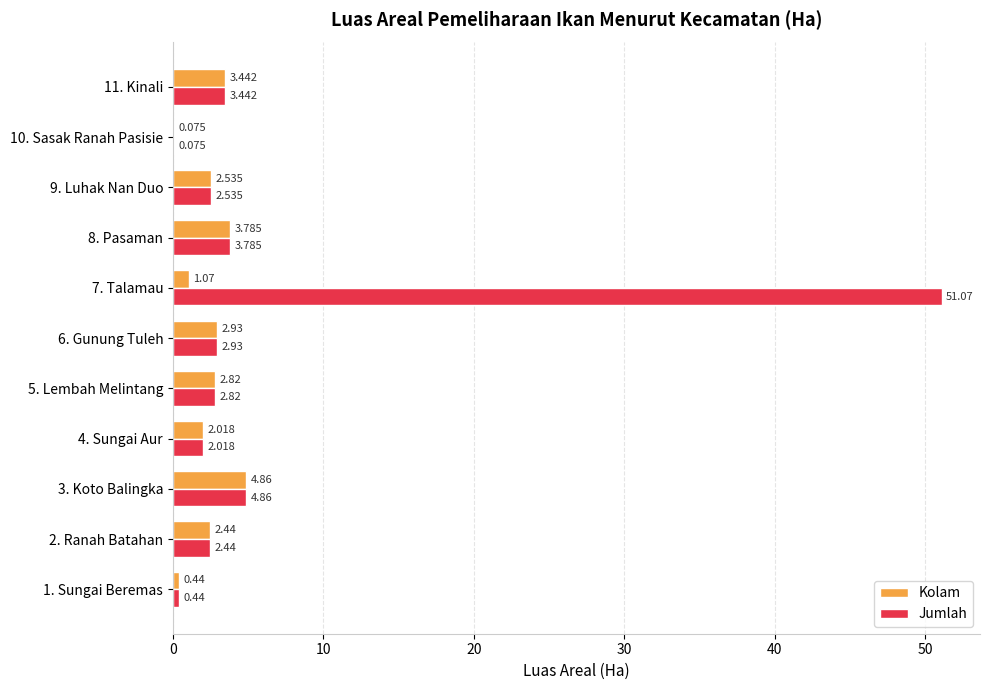

Which series has the largest total across all categories?

Jumlah